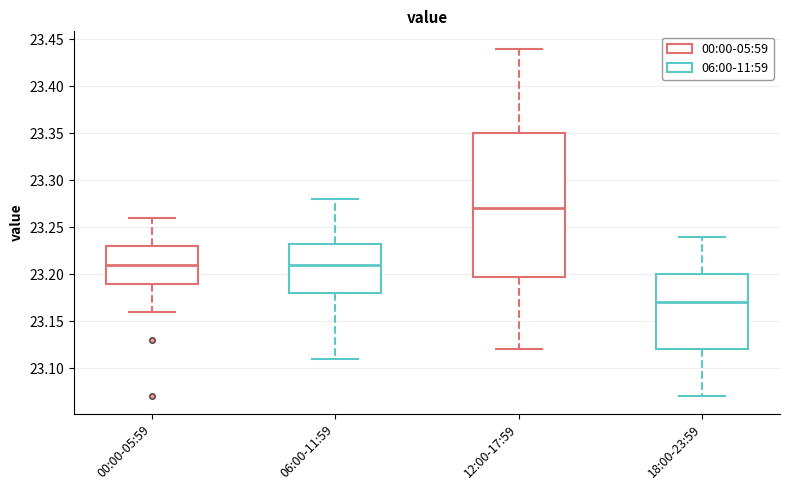

Which box has the lowest median line?

18:00-23:59